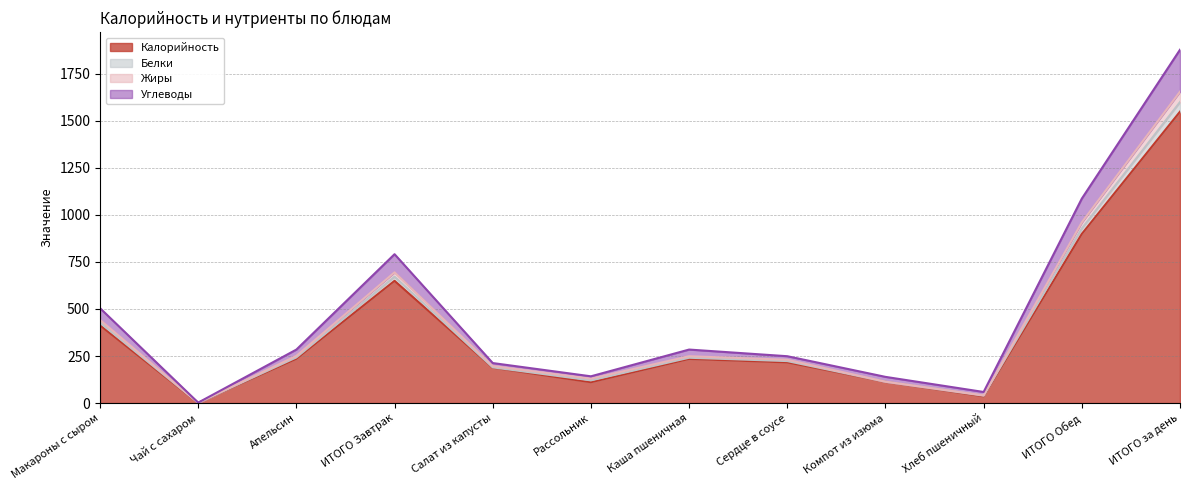

What is the maximum value for Калорийность?

1547.8